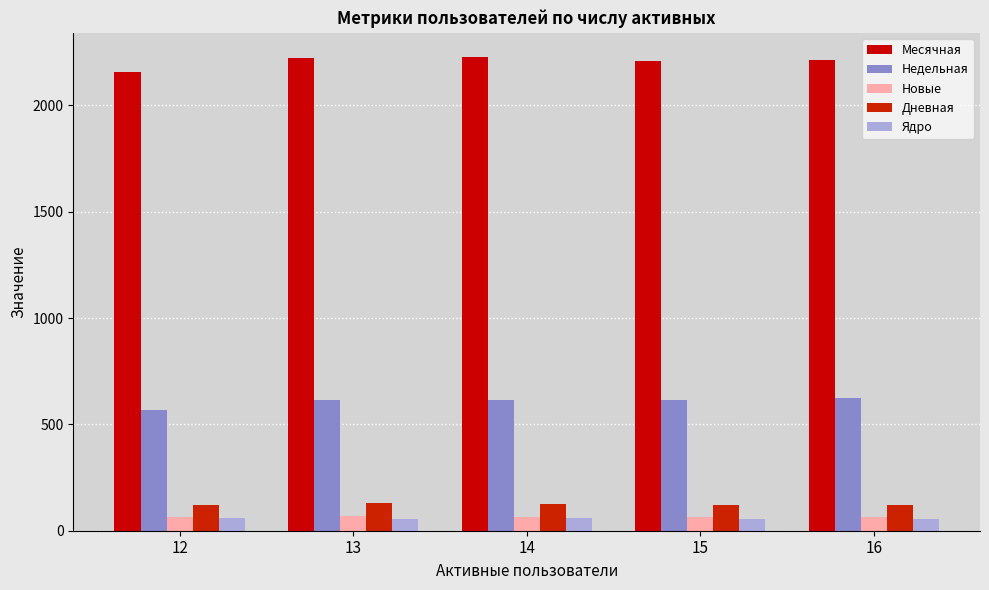

The value of Месячная at 13 is 2223.7. True or false?

True